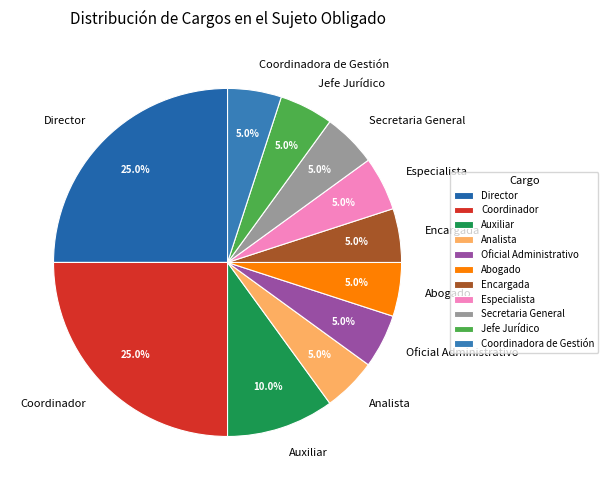

Is Secretaria General the majority of the pie?

No